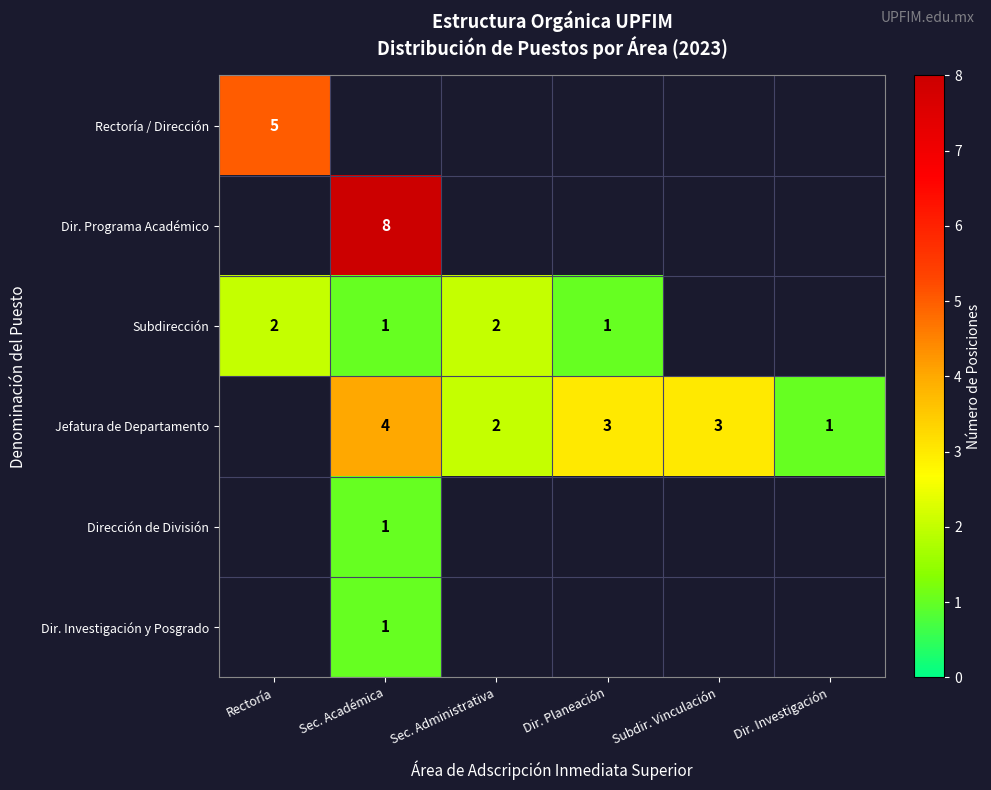

What is the smallest value displayed?

1.0